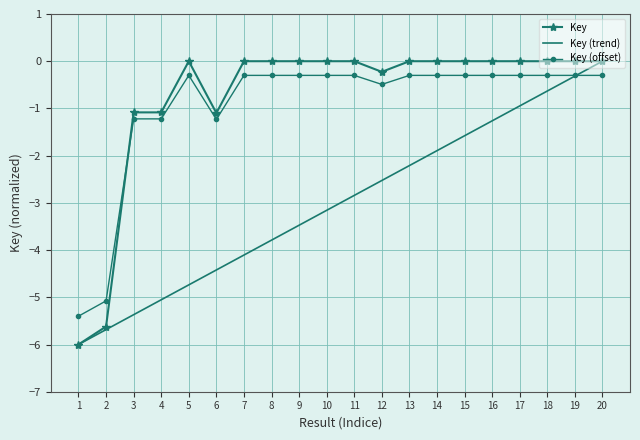

Read the Key value at 4.

-1.1